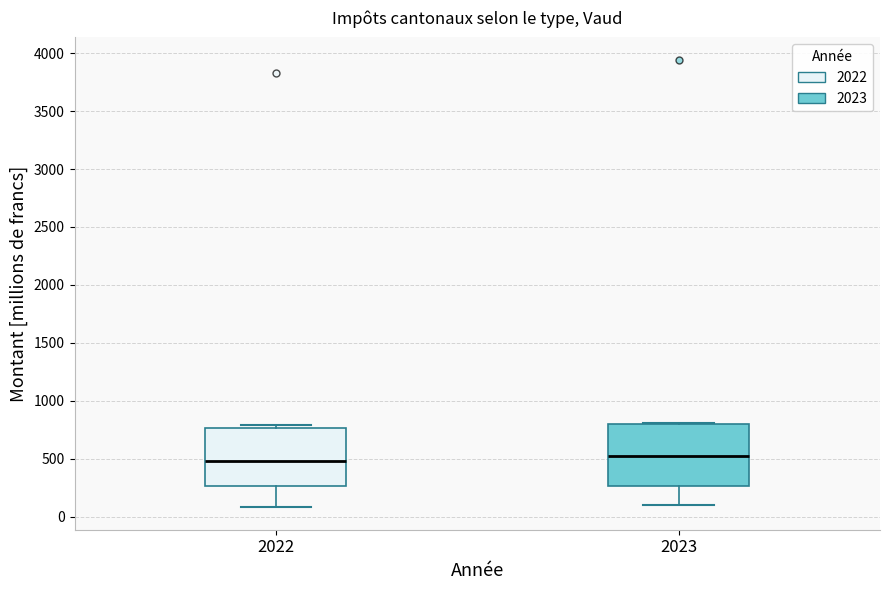

Where does the median line of the box at x = 2023 sit on the y-axis? The values are not printed on the chart, so give them approximately, as read against the axis.

550